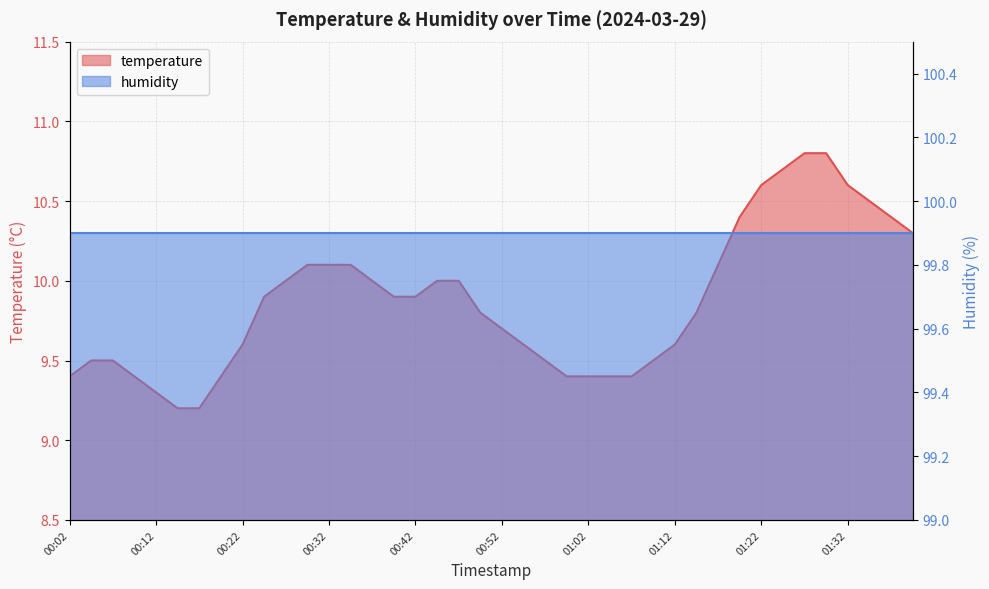

Reading left to right, transcribe all the data shown in this chart.

9.4	9.5	9.5	9.4	9.3	9.2	9.2	9.4	9.6	9.9	10.0	10.1	10.1	10.1	10.0	9.9	9.9	10.0	10.0	9.8	9.7	9.6	9.5	9.4	9.4	9.4	9.4	9.5	9.6	9.8	10.1	10.4	10.6	10.7	10.8	10.8	10.6	10.5	10.4	10.3